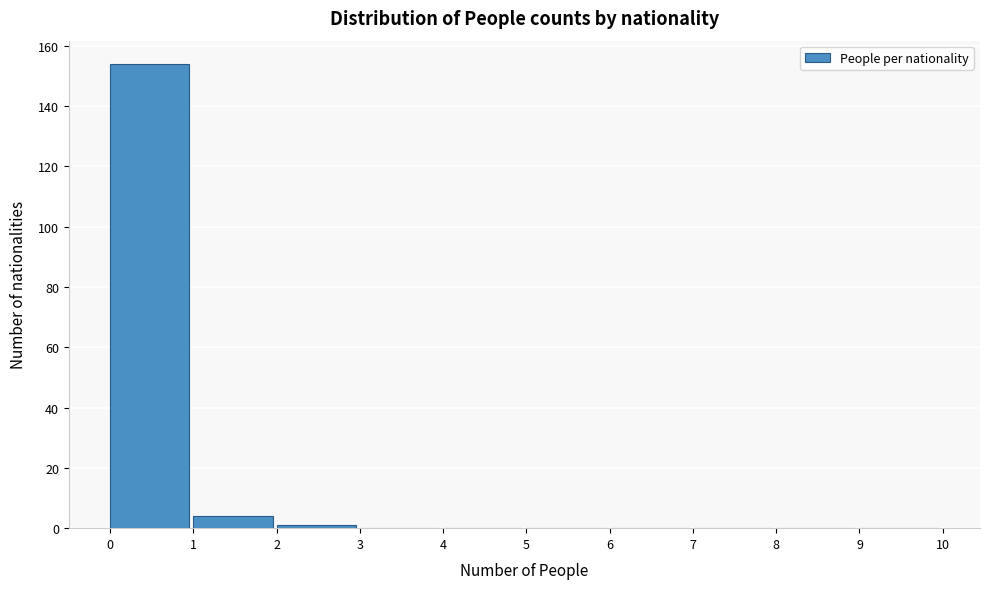

Reading left to right, list every bar in this chart as the range it spans on the x-axis followed by its height. The values are not printed on the chart, so give them approximately, as read against the axis.

0 to 1: 154
1 to 2: 4
2 to 3: under 2
3 to 4: 0
4 to 5: 0
5 to 6: 0
6 to 7: 0
7 to 8: 0
8 to 9: 0
9 to 10: 0